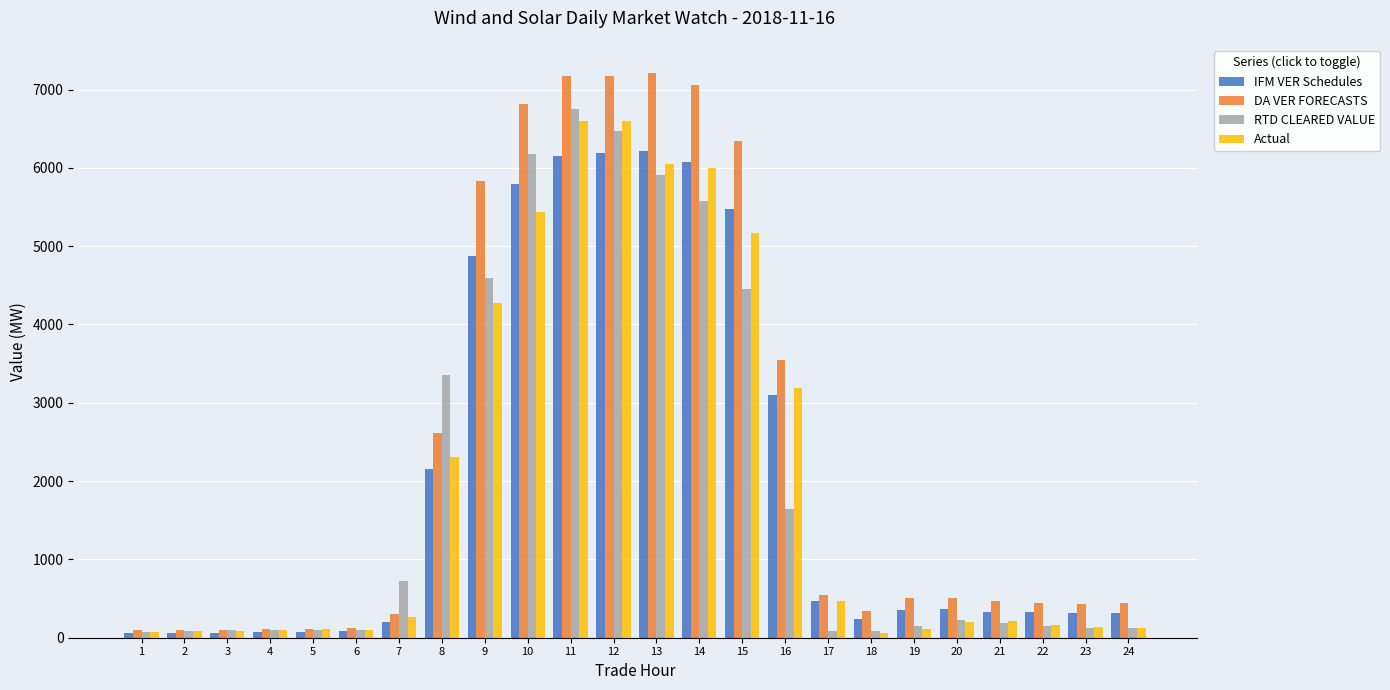

What is the average value of the Actual series?

1996.9